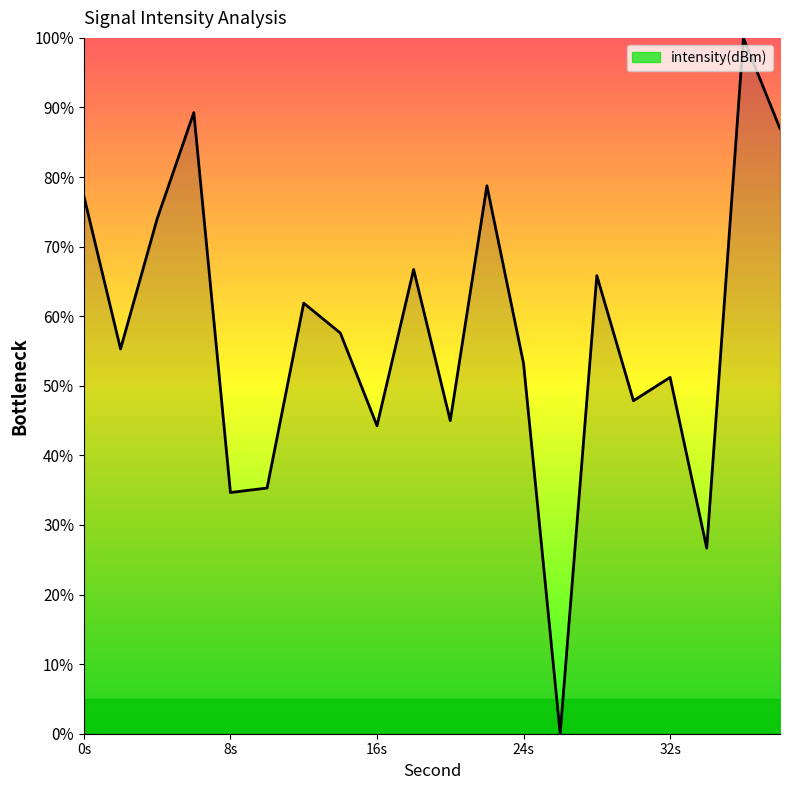

What is the difference between the maximum and minimum values?

100.0